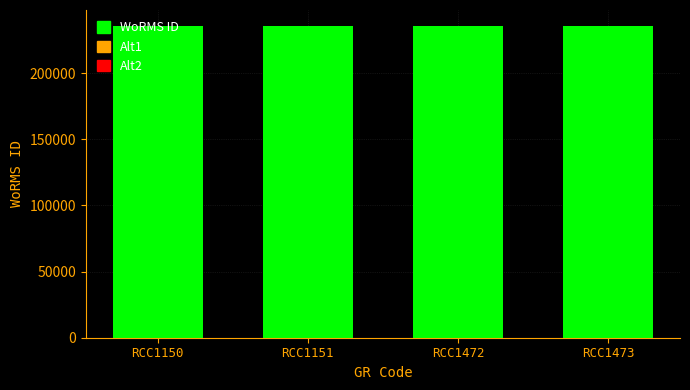

What is the minimum value shown in the chart?

235923